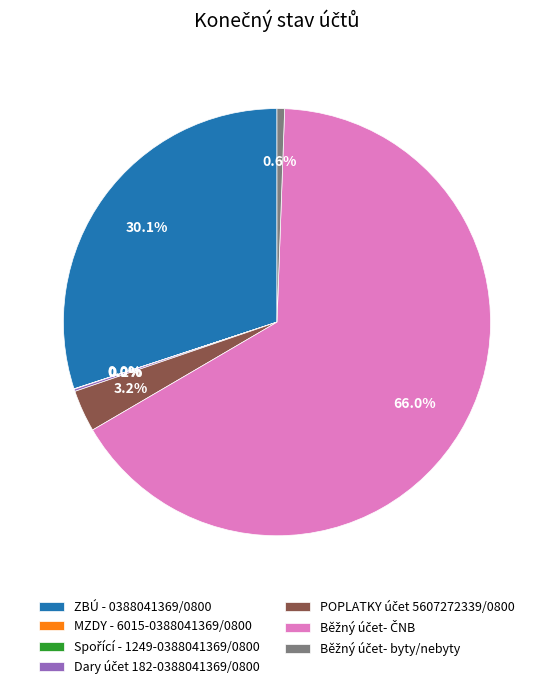

How much of the chart is everything except ZBÚ - 0388041369/0800?

69.9%